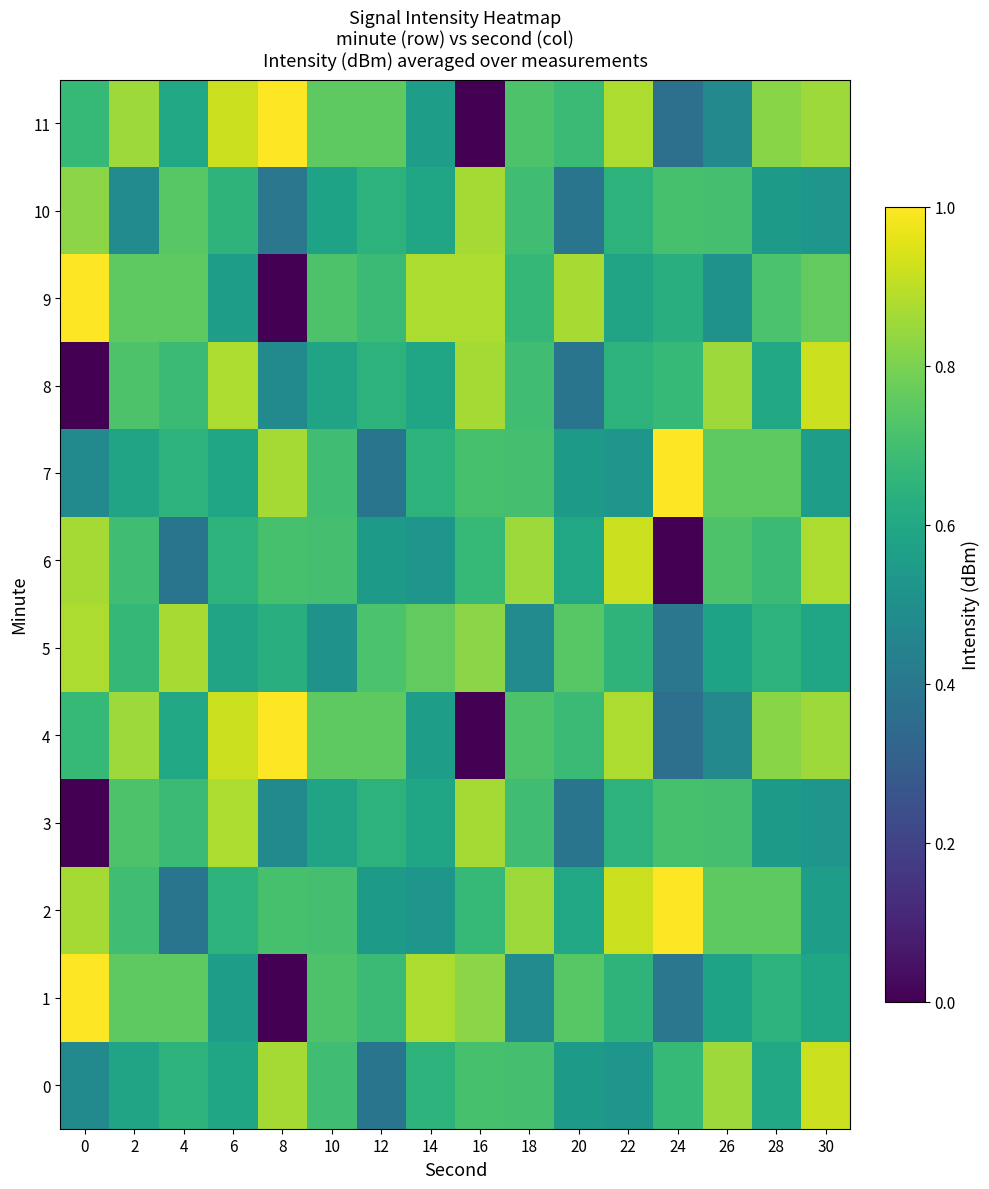

Reading left to right, transcribe all the data shown in this chart.

0: 0=0.5	2=0.6	4=0.6	6=0.6	8=0.9	10=0.7	12=0.4	14=0.6	16=0.7	18=0.7	20=0.5	22=0.5	24=0.7	26=0.9	28=0.6	30=0.9
1: 0=1.0	2=0.8	4=0.8	6=0.6	8=0.0	10=0.7	12=0.7	14=0.9	16=0.8	18=0.5	20=0.7	22=0.6	24=0.4	26=0.6	28=0.6	30=0.6
2: 0=0.9	2=0.7	4=0.4	6=0.6	8=0.7	10=0.7	12=0.5	14=0.5	16=0.7	18=0.9	20=0.6	22=0.9	24=1.0	26=0.8	28=0.8	30=0.6
3: 0=0.0	2=0.7	4=0.7	6=0.9	8=0.5	10=0.6	12=0.6	14=0.6	16=0.9	18=0.7	20=0.4	22=0.6	24=0.7	26=0.7	28=0.5	30=0.5
4: 0=0.7	2=0.9	4=0.6	6=0.9	8=1.0	10=0.8	12=0.8	14=0.6	16=0.0	18=0.7	20=0.7	22=0.9	24=0.4	26=0.5	28=0.8	30=0.9
5: 0=0.9	2=0.7	4=0.9	6=0.6	8=0.6	10=0.5	12=0.7	14=0.8	16=0.8	18=0.5	20=0.7	22=0.6	24=0.4	26=0.6	28=0.6	30=0.6
6: 0=0.9	2=0.7	4=0.4	6=0.6	8=0.7	10=0.7	12=0.5	14=0.5	16=0.7	18=0.9	20=0.6	22=0.9	24=0.0	26=0.7	28=0.7	30=0.9
7: 0=0.5	2=0.6	4=0.6	6=0.6	8=0.9	10=0.7	12=0.4	14=0.6	16=0.7	18=0.7	20=0.5	22=0.5	24=1.0	26=0.8	28=0.8	30=0.6
8: 0=0.0	2=0.7	4=0.7	6=0.9	8=0.5	10=0.6	12=0.6	14=0.6	16=0.9	18=0.7	20=0.4	22=0.6	24=0.7	26=0.9	28=0.6	30=0.9
9: 0=1.0	2=0.8	4=0.8	6=0.6	8=0.0	10=0.7	12=0.7	14=0.9	16=0.9	18=0.7	20=0.9	22=0.6	24=0.6	26=0.5	28=0.7	30=0.8
10: 0=0.8	2=0.5	4=0.7	6=0.6	8=0.4	10=0.6	12=0.6	14=0.6	16=0.9	18=0.7	20=0.4	22=0.6	24=0.7	26=0.7	28=0.5	30=0.5
11: 0=0.7	2=0.9	4=0.6	6=0.9	8=1.0	10=0.8	12=0.8	14=0.6	16=0.0	18=0.7	20=0.7	22=0.9	24=0.4	26=0.5	28=0.8	30=0.9